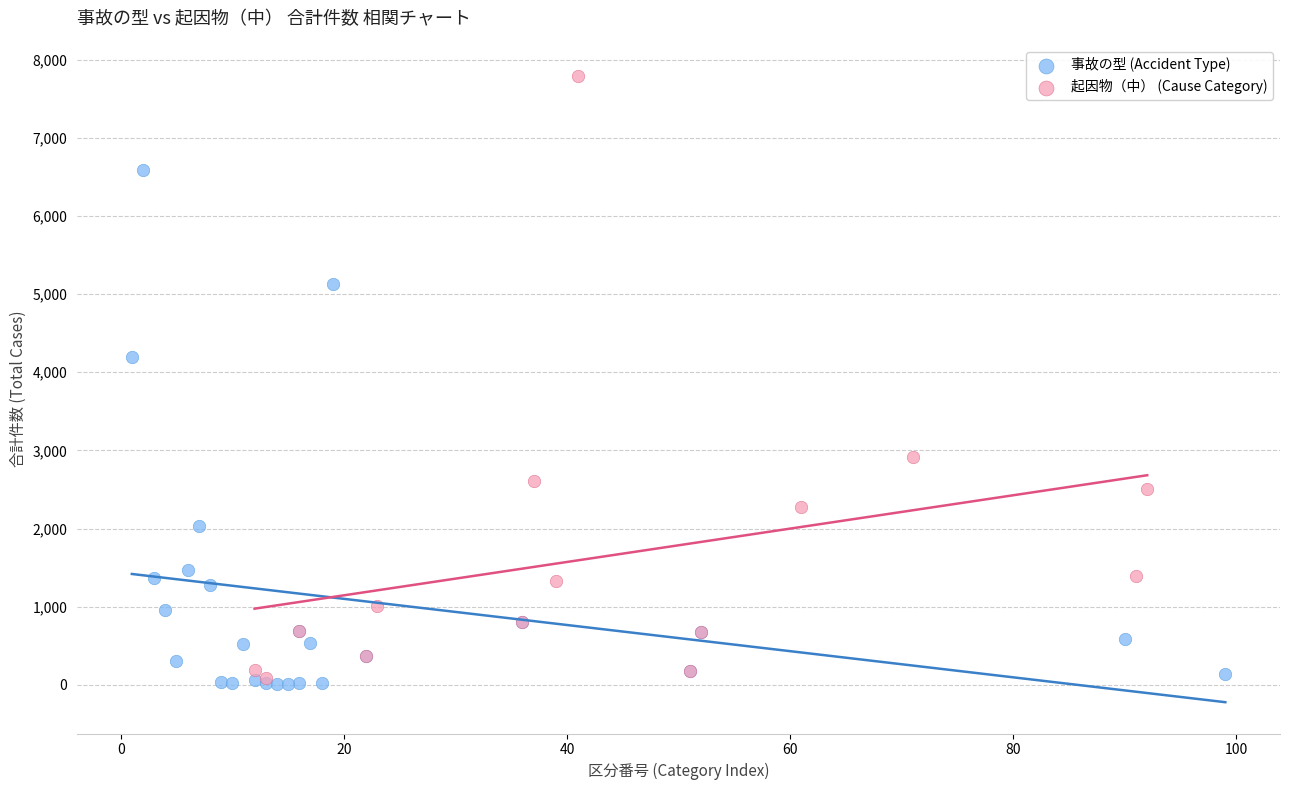

Which series has the widest spread of Y values?

起因物（中） (Cause Category)